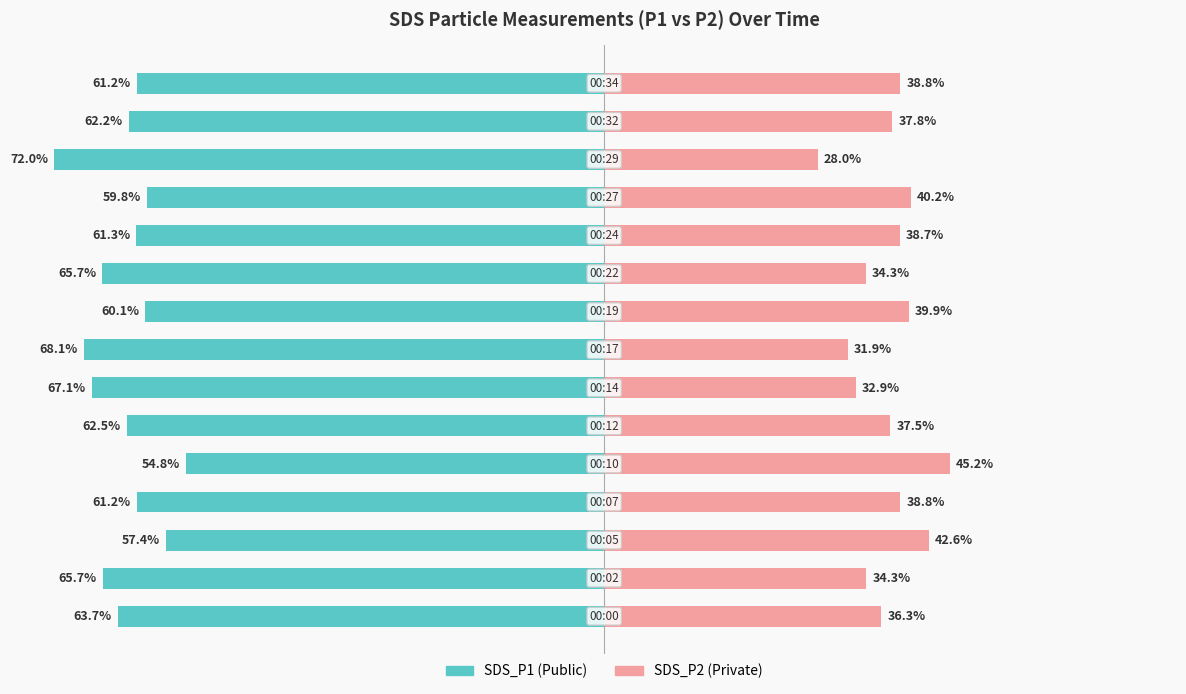

What is the minimum value for SDS_P2?

28.0